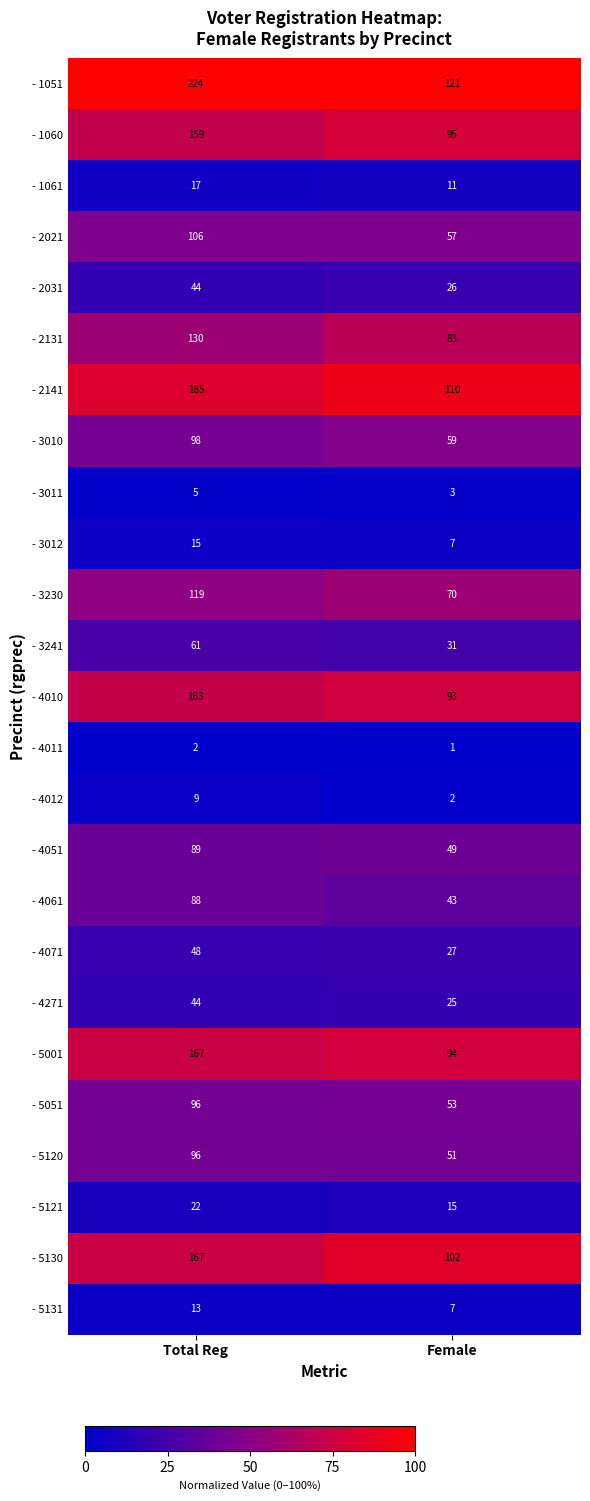

The - 3012 series shows 24 at Total Reg. True or false?

False